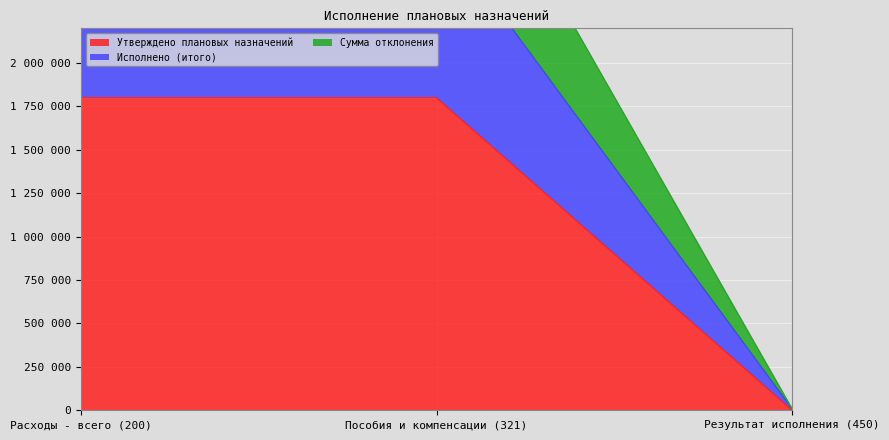

Reading right to left, list all the values displayed in this chart.

Утверждено плановых назначений: Результат исполнения (450)=0	Пособия и компенсации (321)=1800000	Расходы - всего (200)=1800000
Исполнено (итого): Результат исполнения (450)=7350	Пособия и компенсации (321)=3600000	Расходы - всего (200)=3600000
Сумма отклонения: Результат исполнения (450)=7350	Пособия и компенсации (321)=2790200	Расходы - всего (200)=2790200